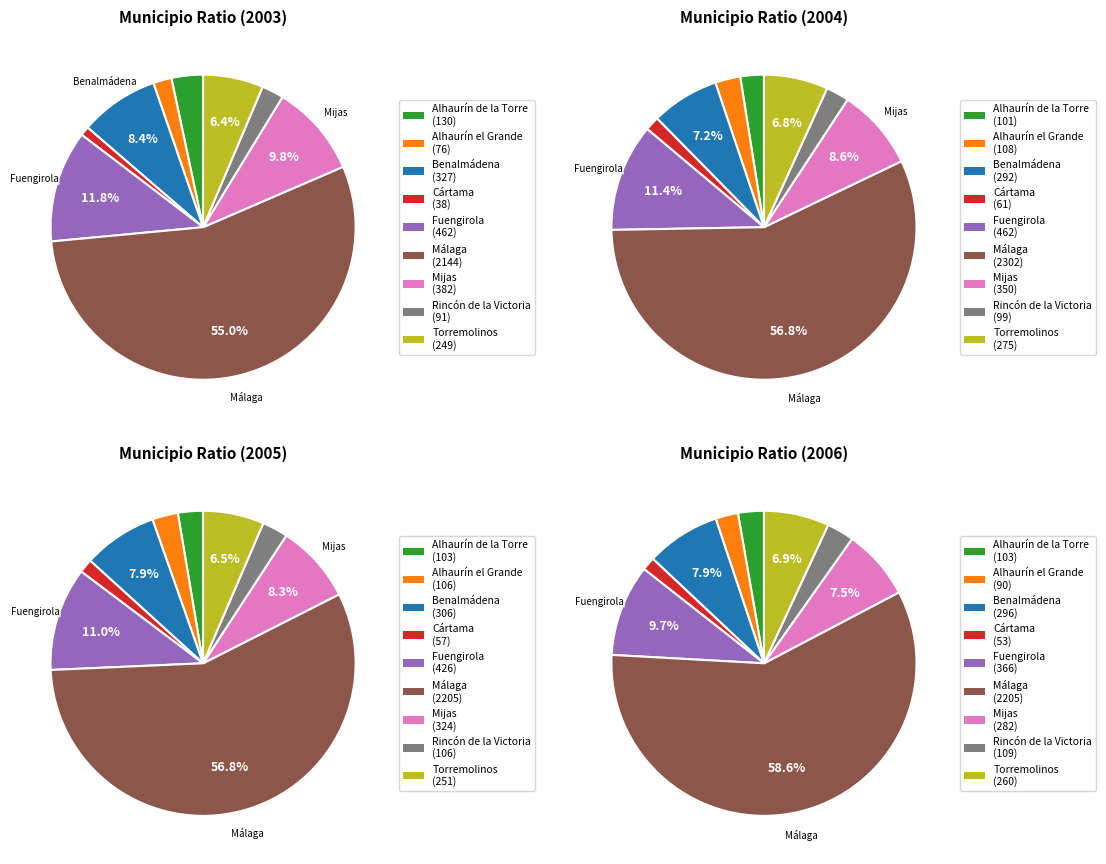

Count the number of slices in the pie.

9